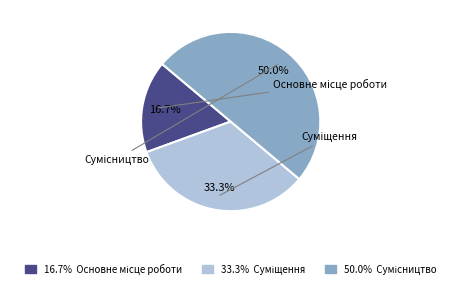

How many segments does this pie chart have?

3